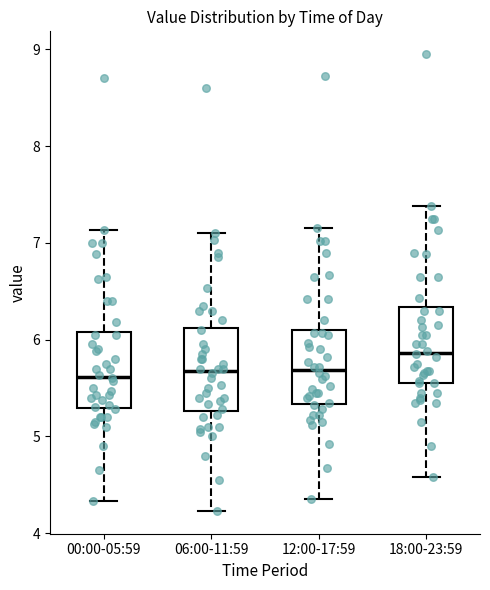

Which box has the highest median line?

18:00-23:59